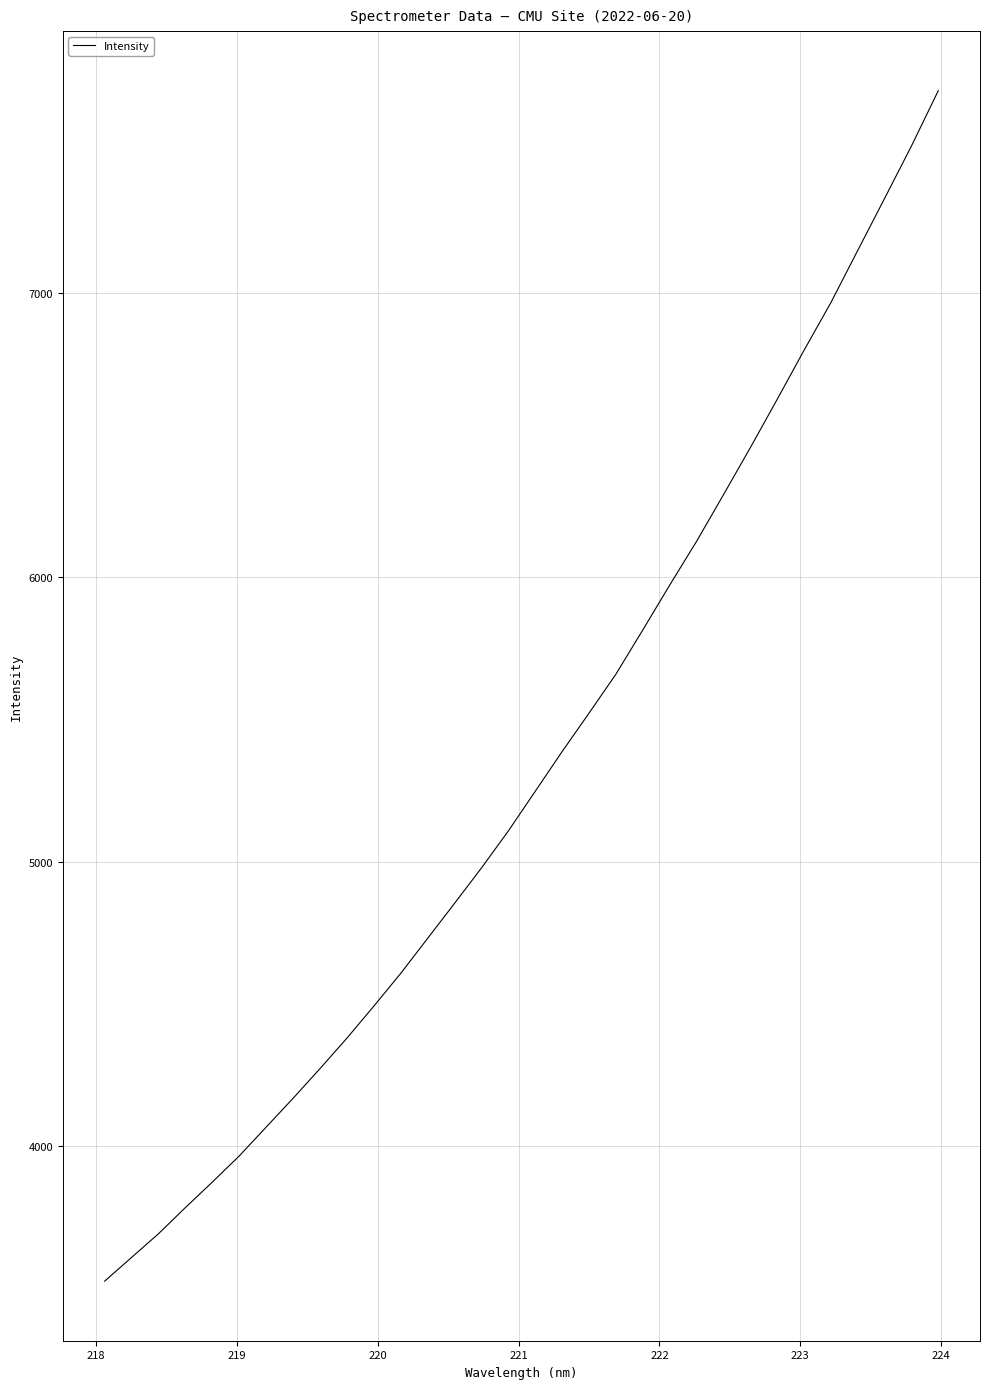

What is the maximum value shown in the chart?

7710.6